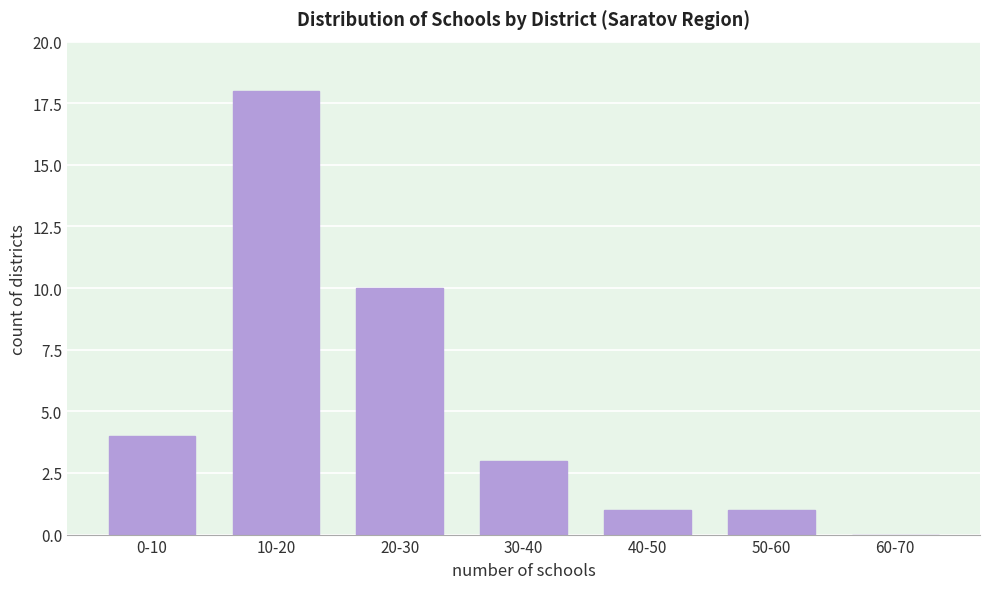

Reading left to right, transcribe all the data shown in this chart.

0-10=4	10-20=18	20-30=10	30-40=3	40-50=1	50-60=1	60-70=0